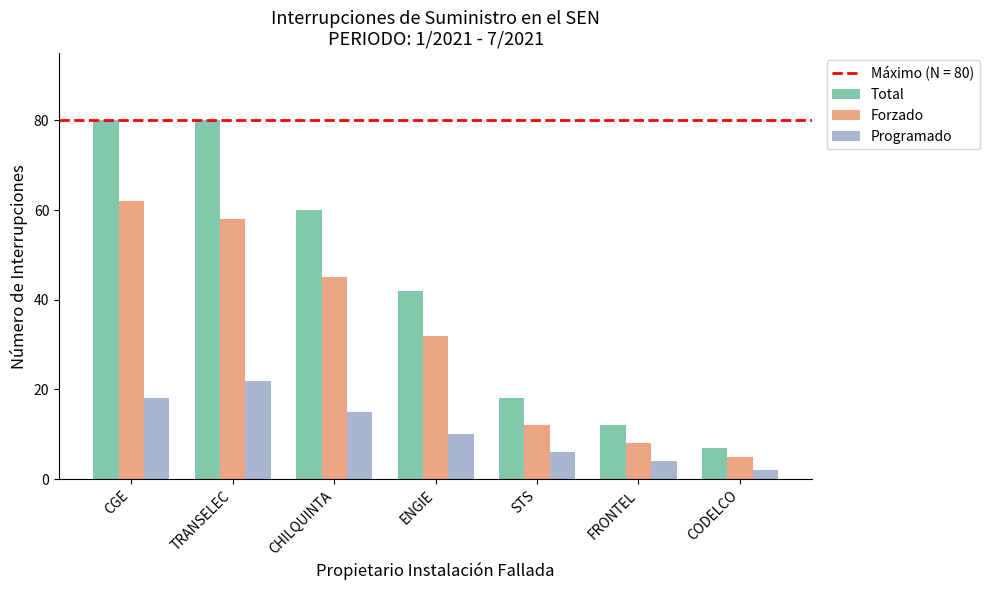

At which label is Forzado closest to 33?

ENGIE